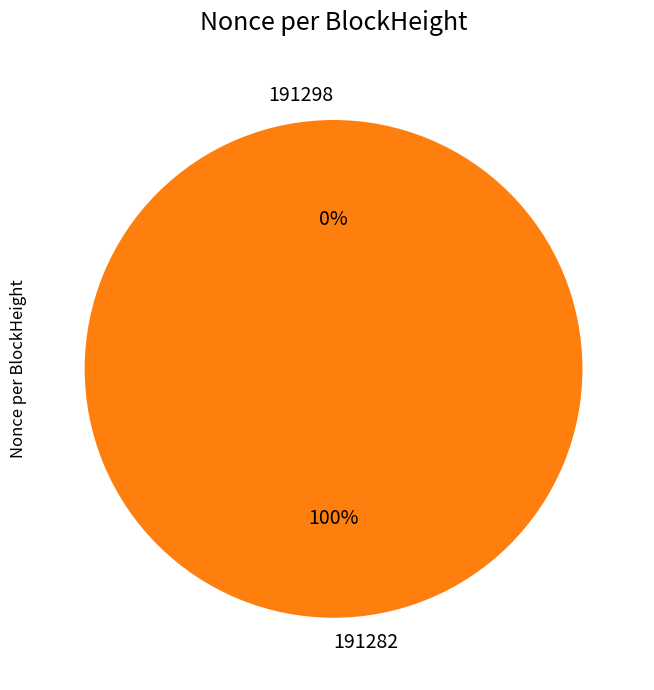

Count the number of slices in the pie.

2